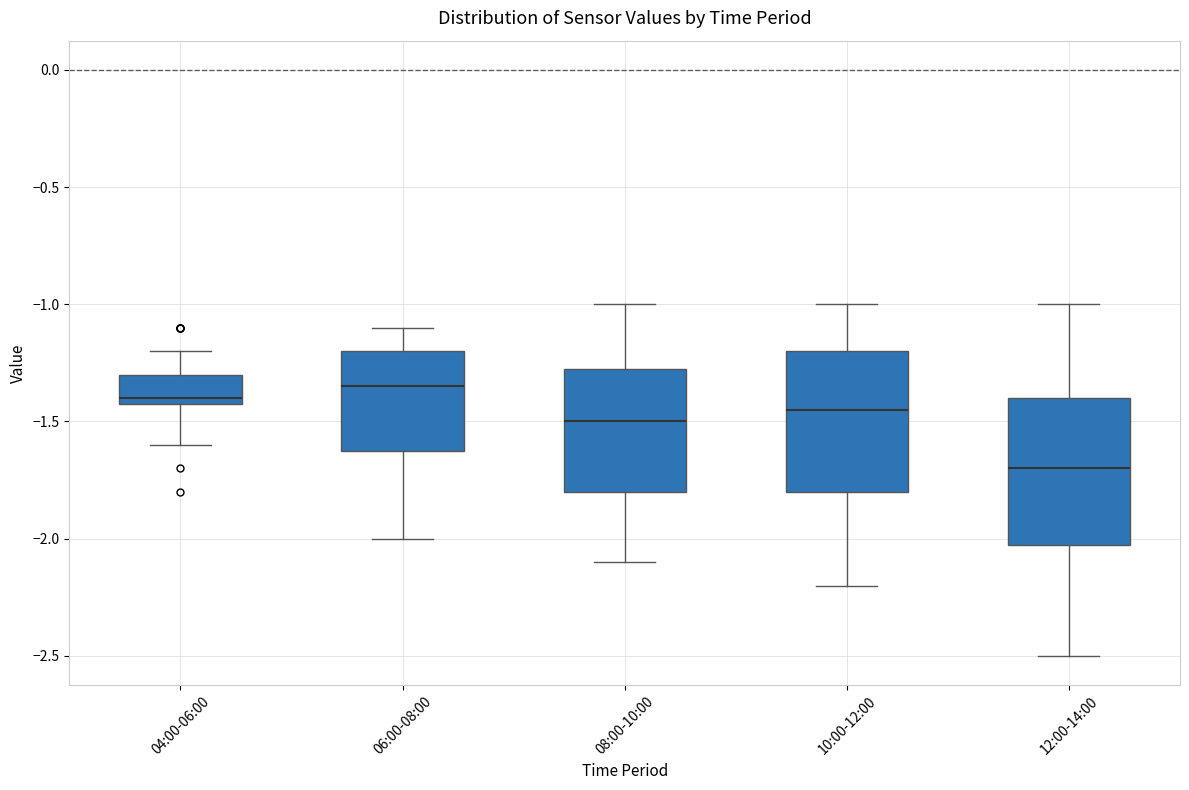

Reading left to right, transcribe this box plot: for each box, give where its median line is, the range the box spans, and where its two whiskers end, as read against the y-axis. The values are not printed on the chart, so give them approximately, as read against the axis.

04:00-06:00: median -1.40 (just above the box's lower edge), box -1.40 to -1.30, whiskers -1.60 to -1.20
06:00-08:00: median -1.35, box -1.60 to -1.20, whiskers -2.00 to -1.10
08:00-10:00: median -1.50, box -1.80 to -1.25, whiskers -2.10 to -1.00
10:00-12:00: median -1.45, box -1.80 to -1.20, whiskers -2.20 to -1.00
12:00-14:00: median -1.70, box -2.00 to -1.40, whiskers -2.50 to -1.00